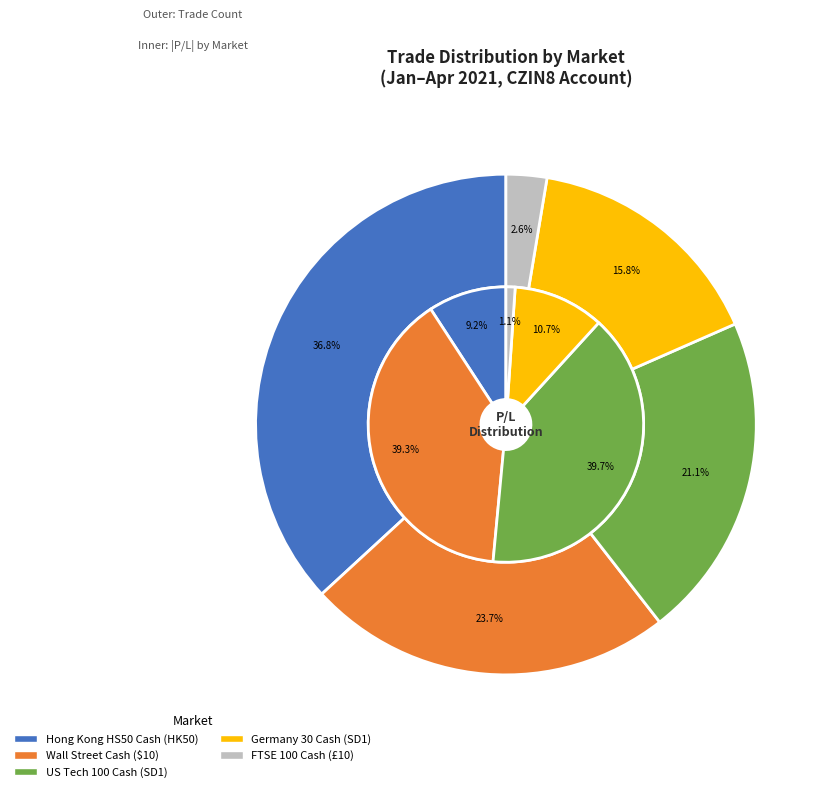

Between US Tech 100 Cash (SD1) and FTSE 100 Cash (£10), which is larger?

US Tech 100 Cash (SD1)